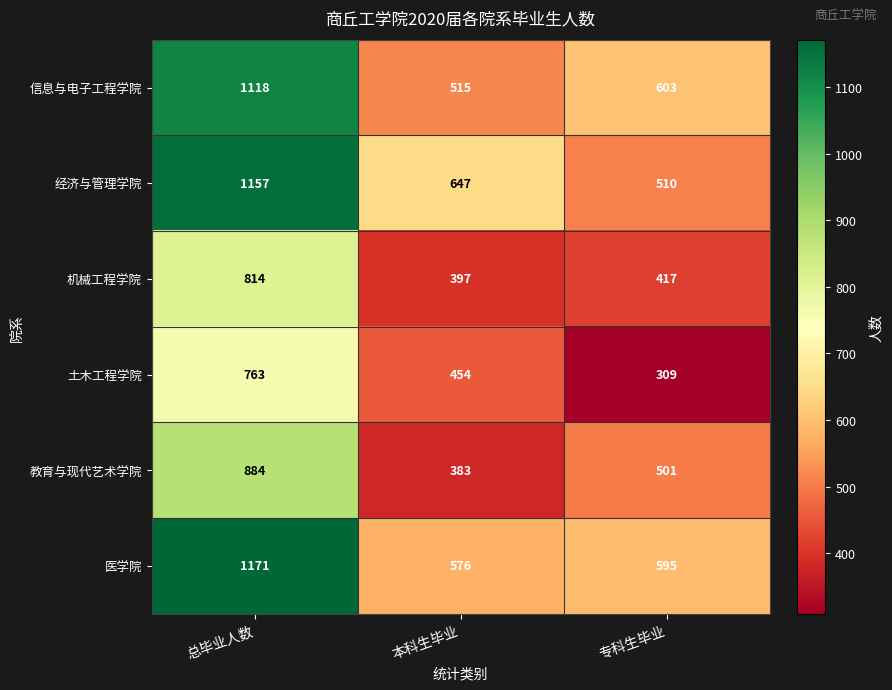

List the series in order of their peak value, highest first.

医学院, 经济与管理学院, 信息与电子工程学院, 教育与现代艺术学院, 机械工程学院, 土木工程学院